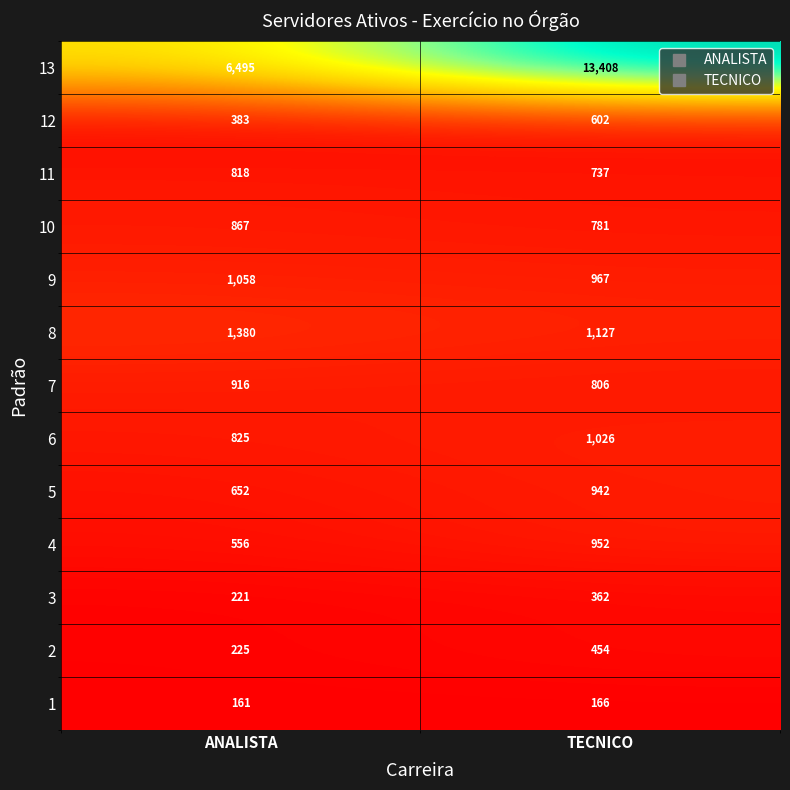

What value does the 6 series have at TECNICO, to the nearest 5?

1025